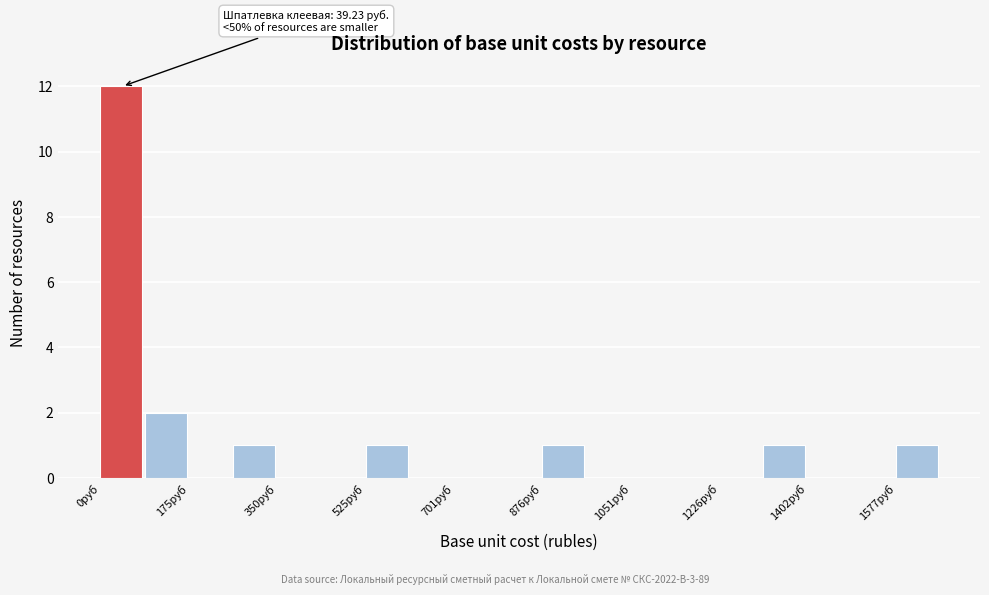

Over which range of the x-axis is the bar tallest?

0 to 80